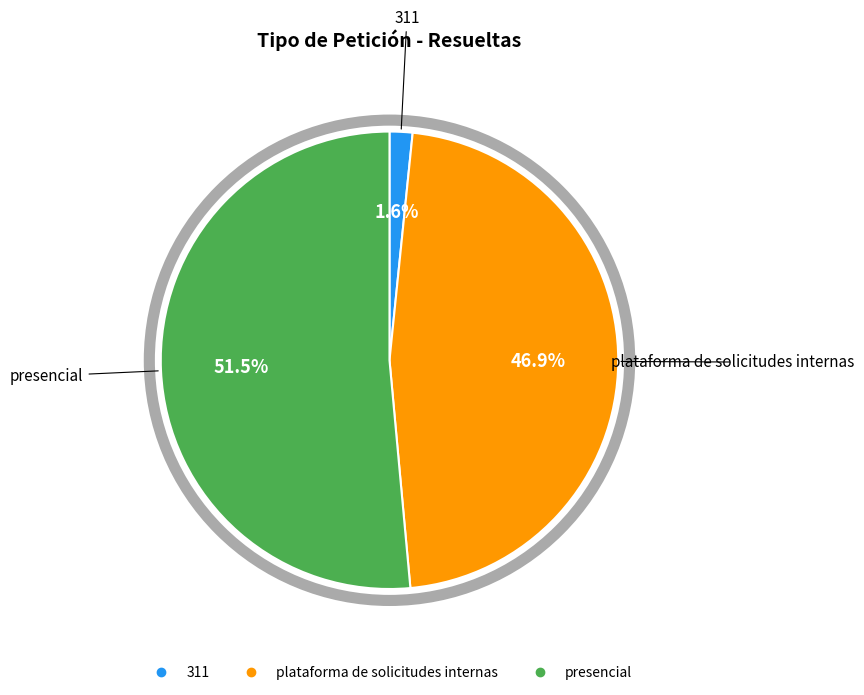

How many segments does this pie chart have?

3